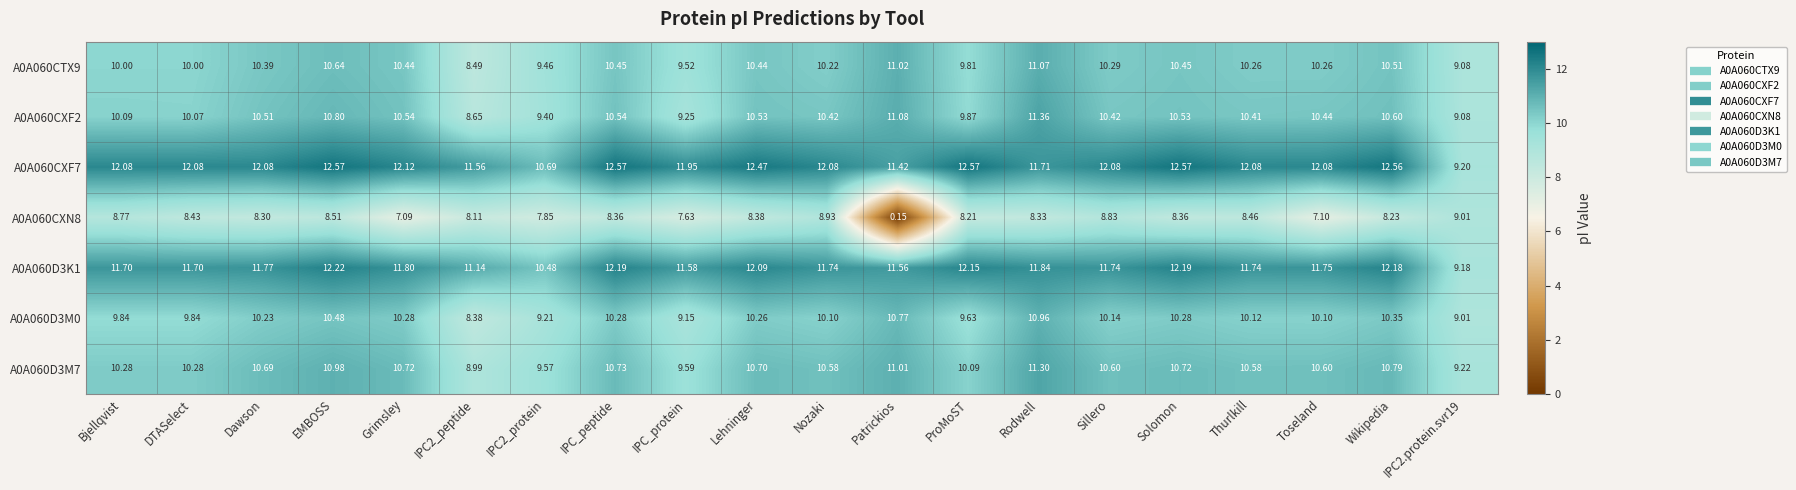

How many categories are shown in the chart?

20